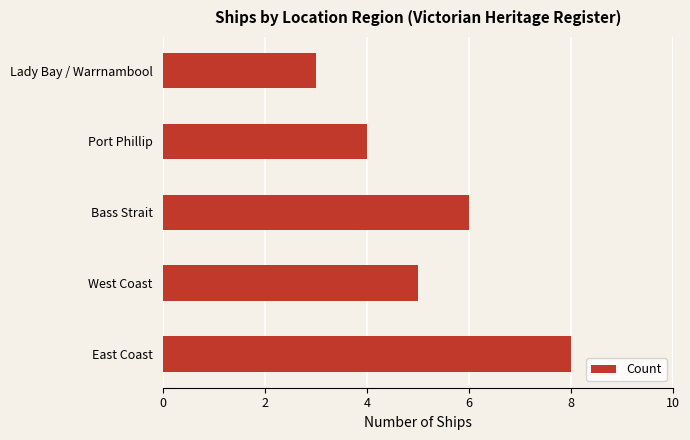

The value at Bass Strait is 6. True or false?

True